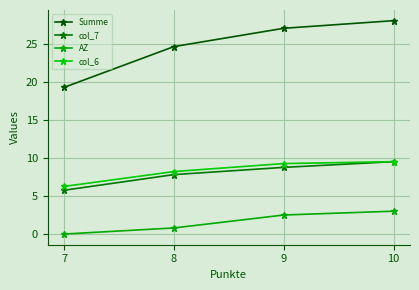

Is this an area chart (filled region under the line)?

No